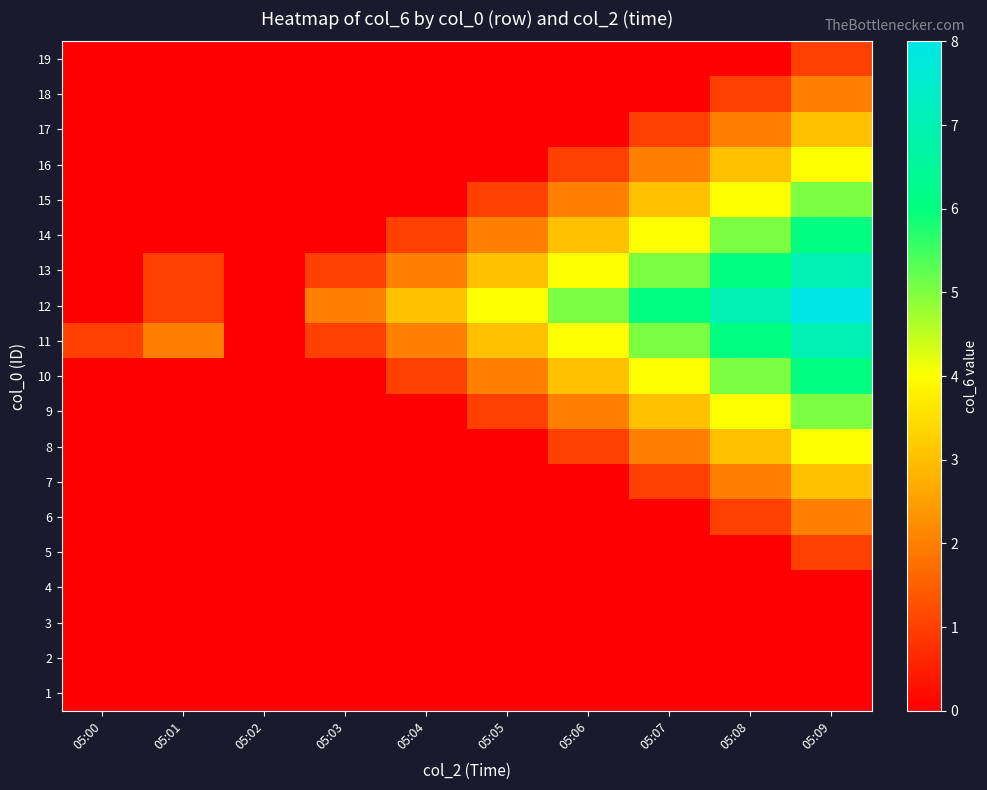

Which has a higher value, 05:01 or 05:04?

05:01